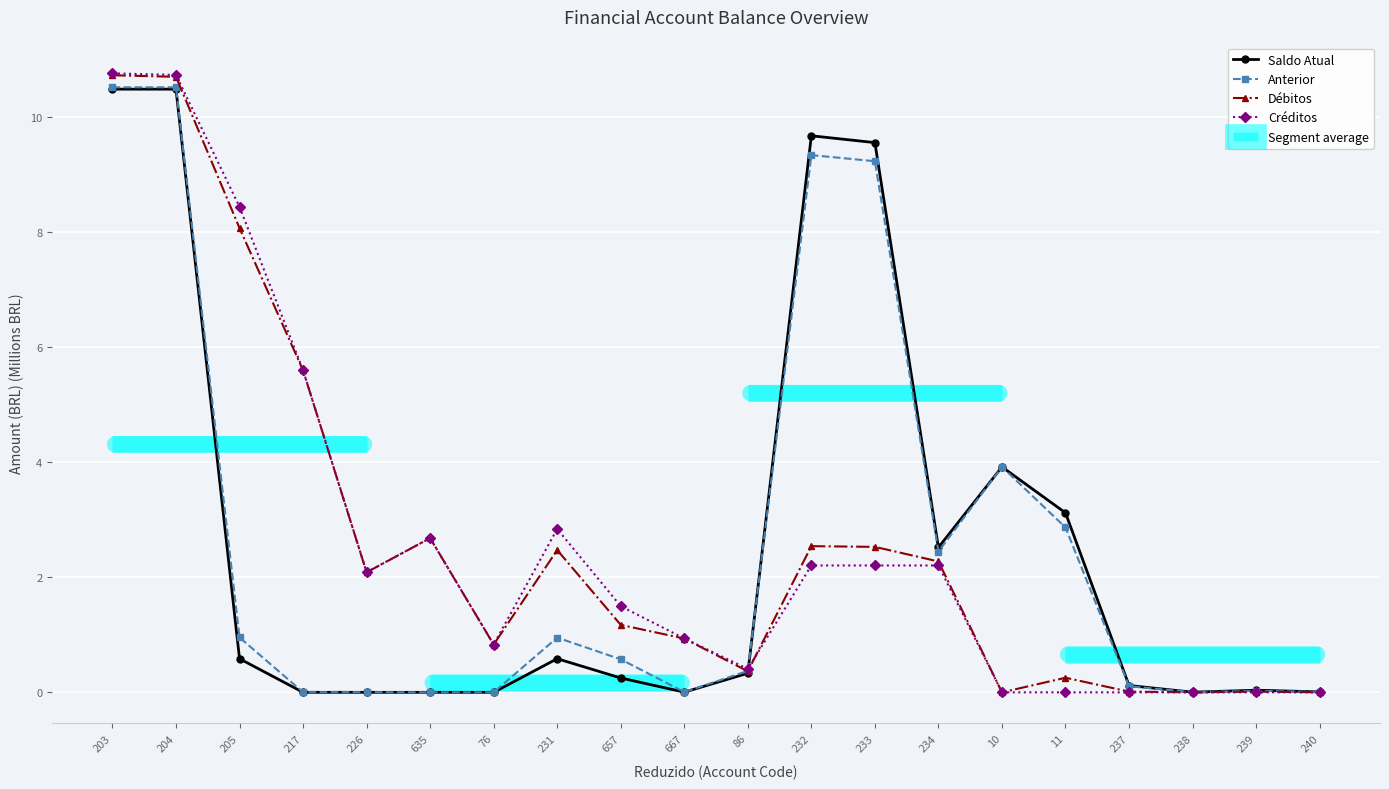

Is it true that Anterior equals 2.4 at 234?

True